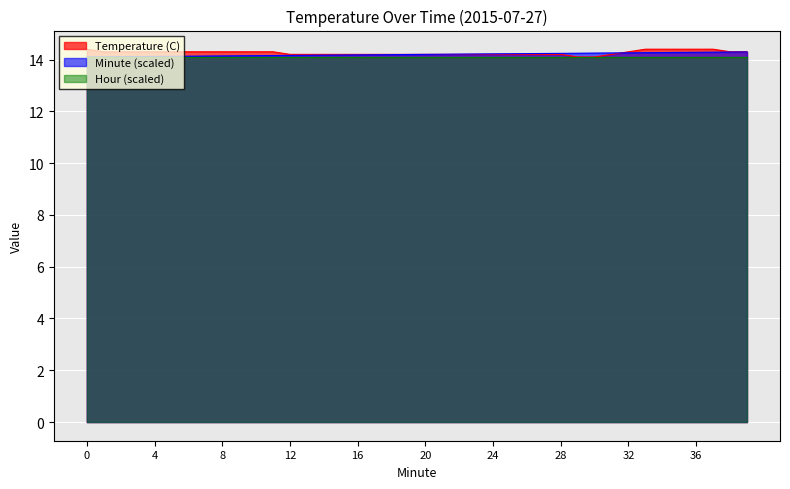

What is the maximum value for Temperature (C)?

14.4